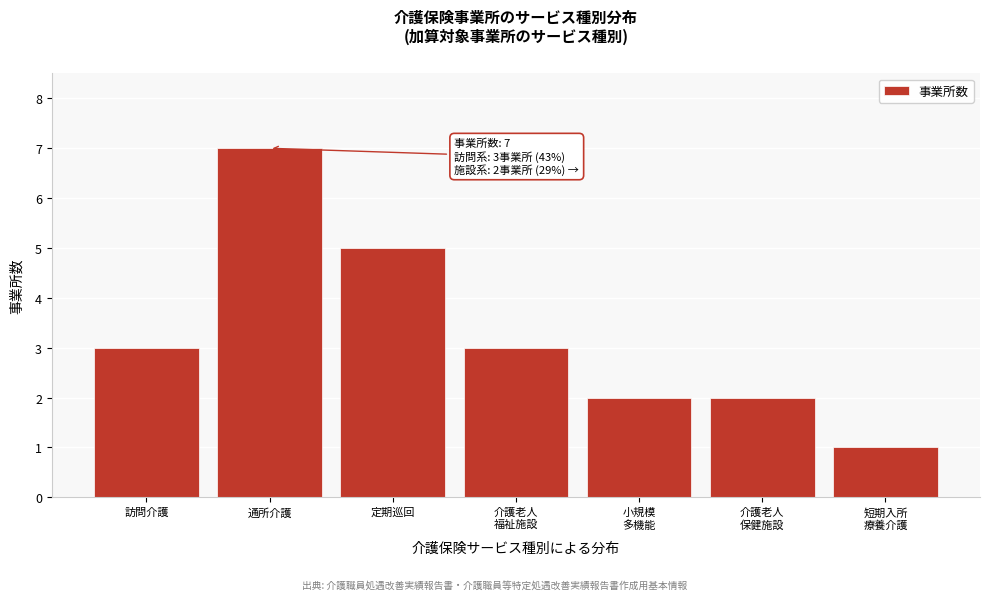

Reading left to right, list all the values displayed in this chart.

3	7	5	3	2	2	1